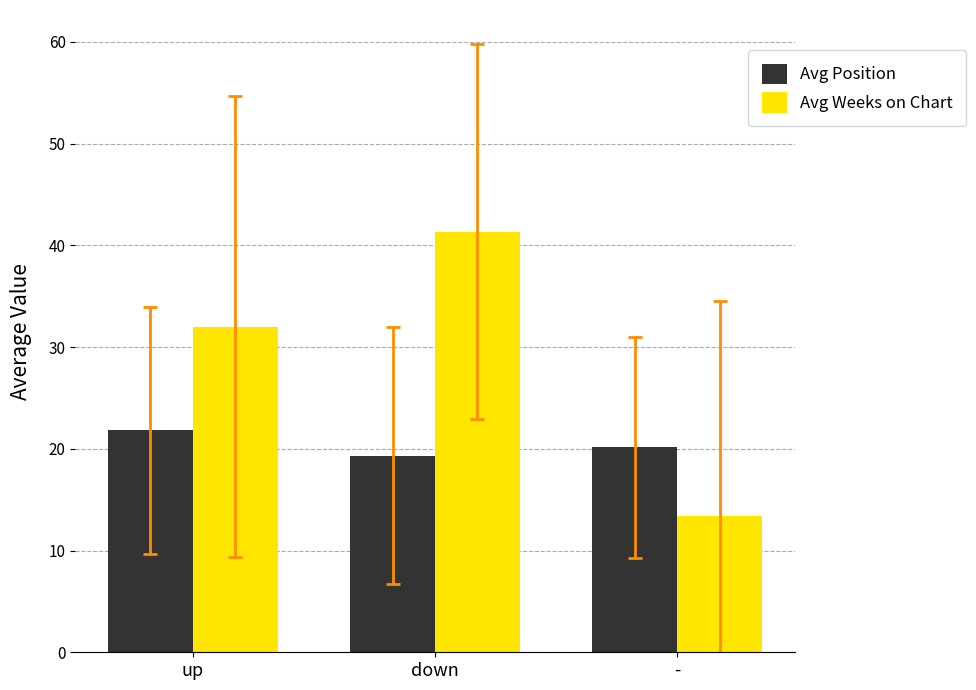

Which series has the largest total across all categories?

Avg Weeks on Chart